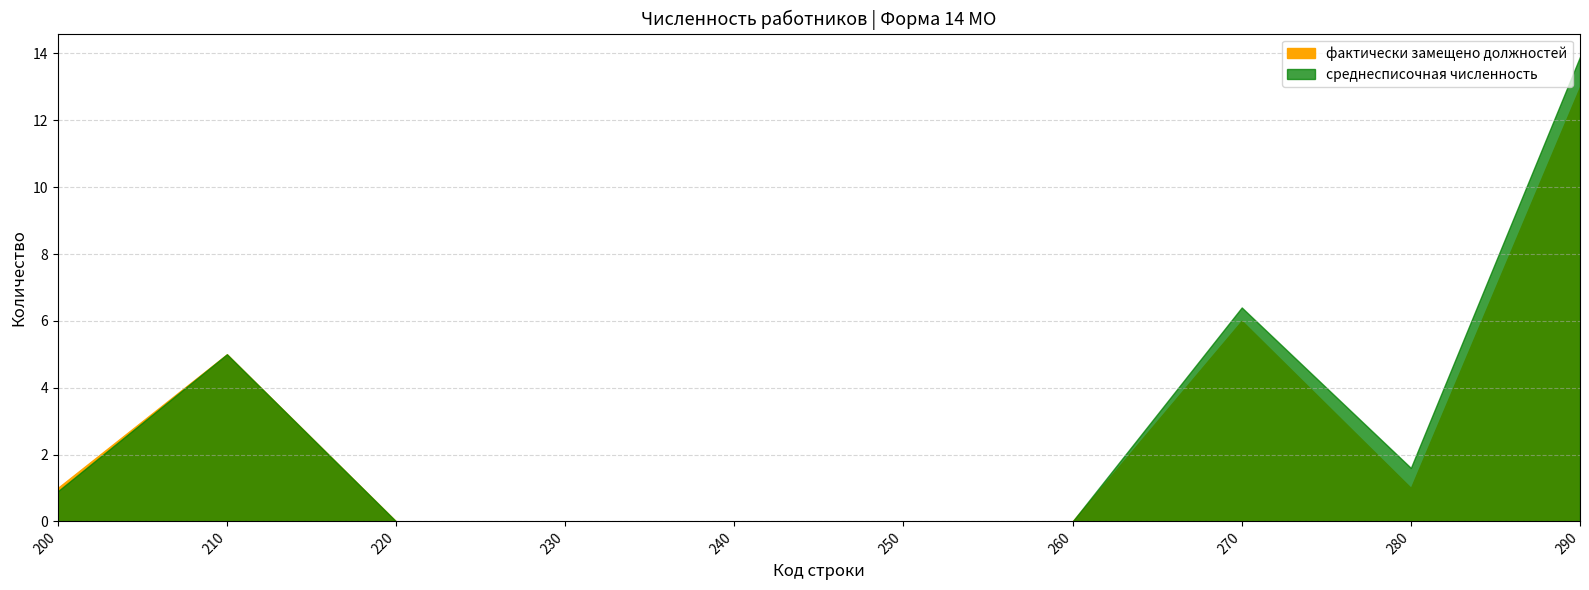

At which category does фактически замещено должностей reach its first local peak?

210